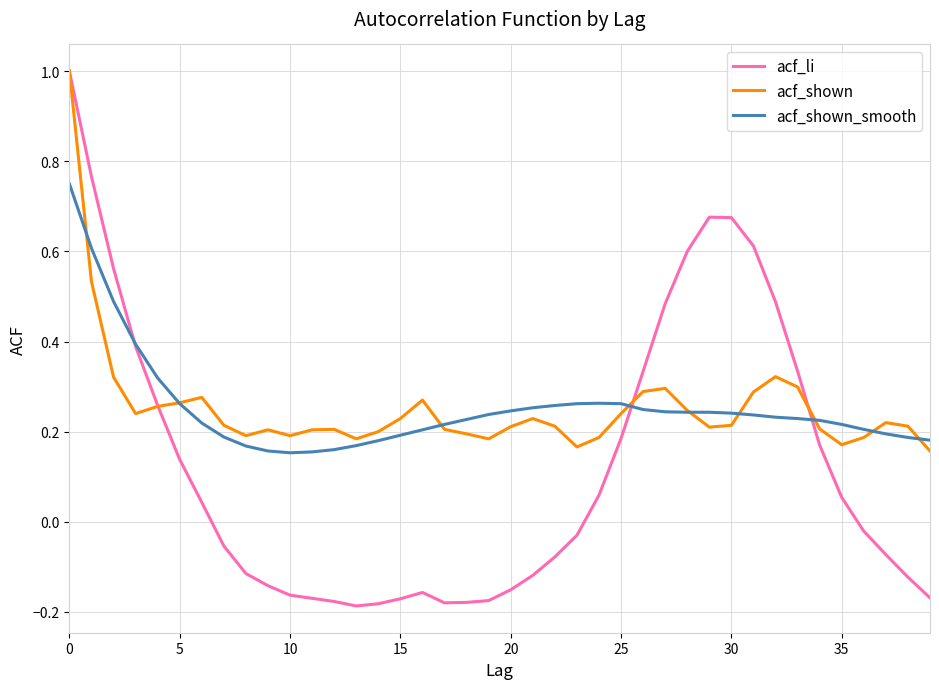

What is the maximum value shown in the chart?

1.0